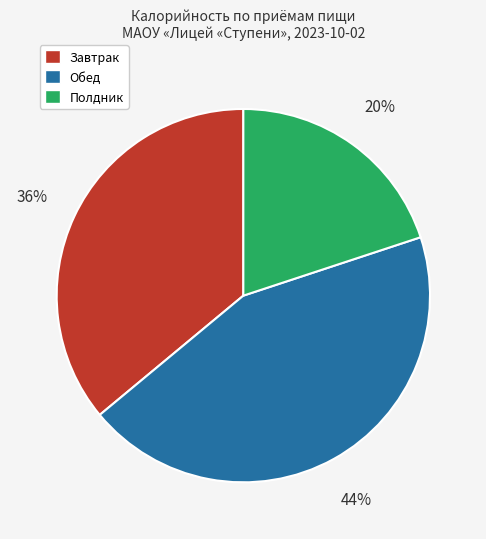

Is there any slice that represents more than half of the pie?

No